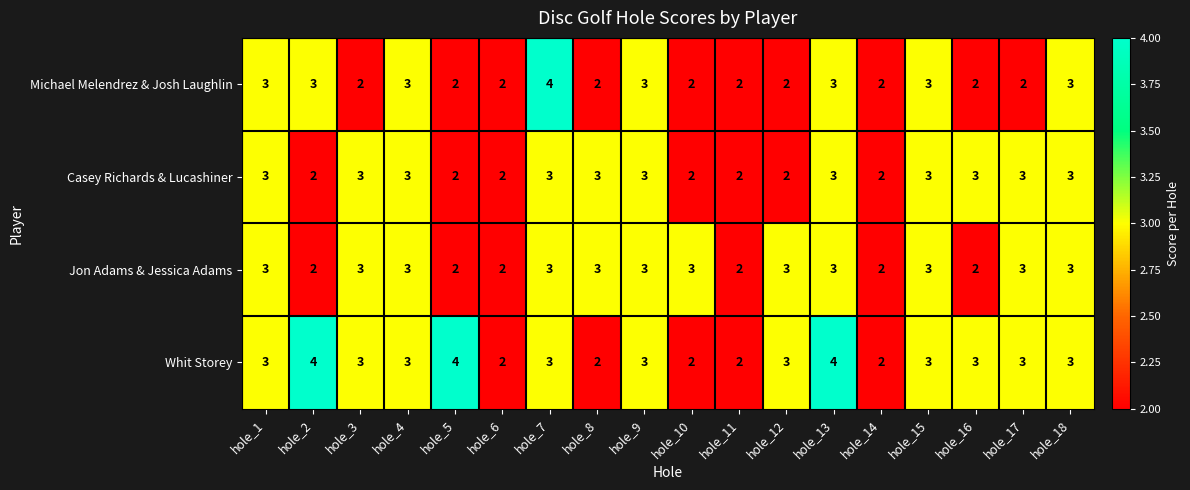

How many Michael Melendrez & Josh Laughlin values are between 2 and 3?

17